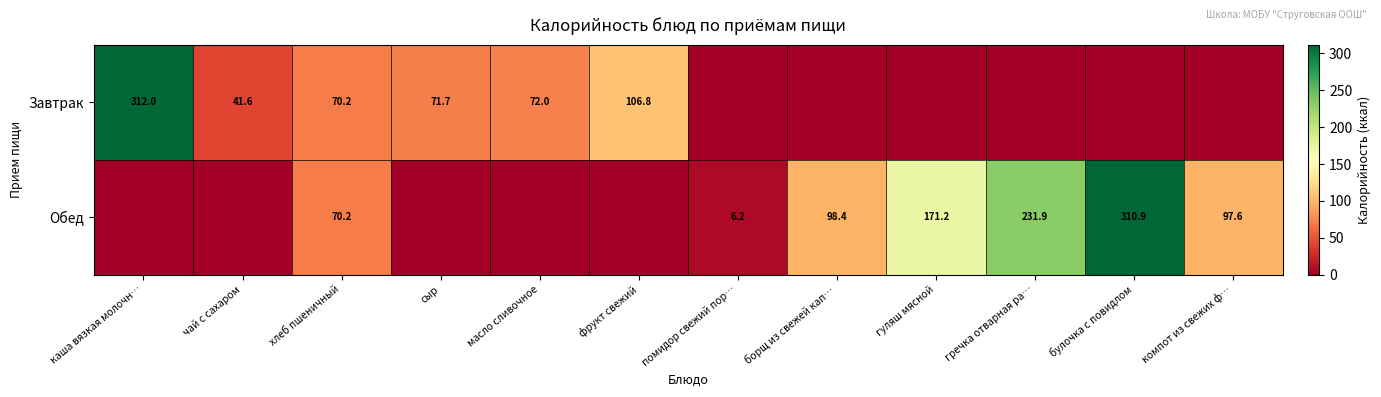

Is it true that Завтрак equals 48.9 at масло сливочное?

False